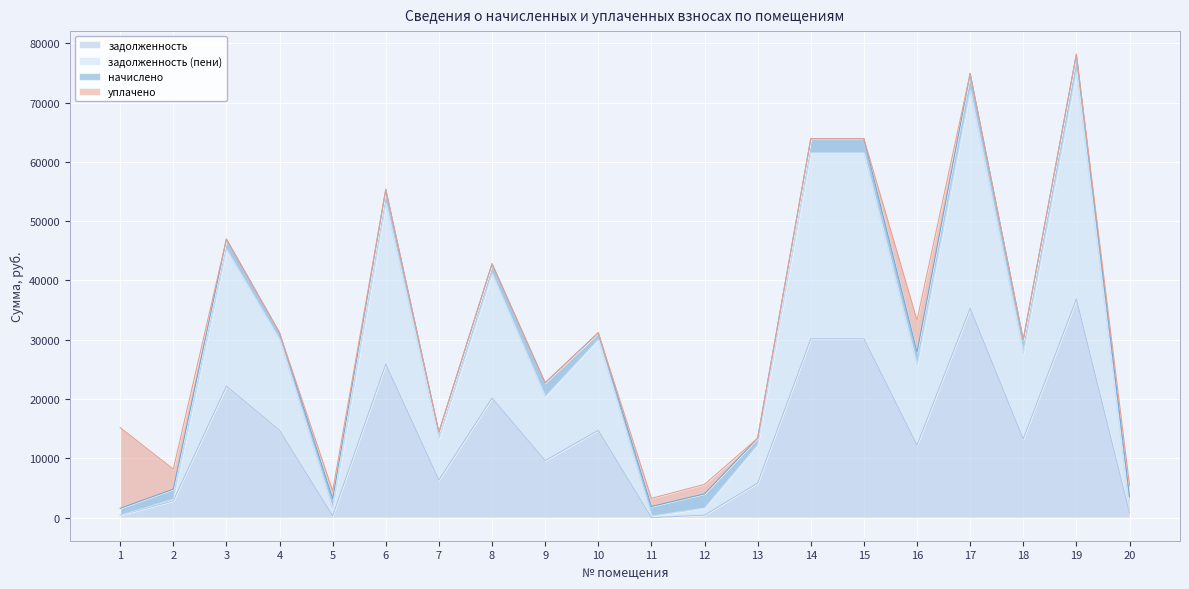

What is the lowest value of the задолженность (пени) series?

243.7